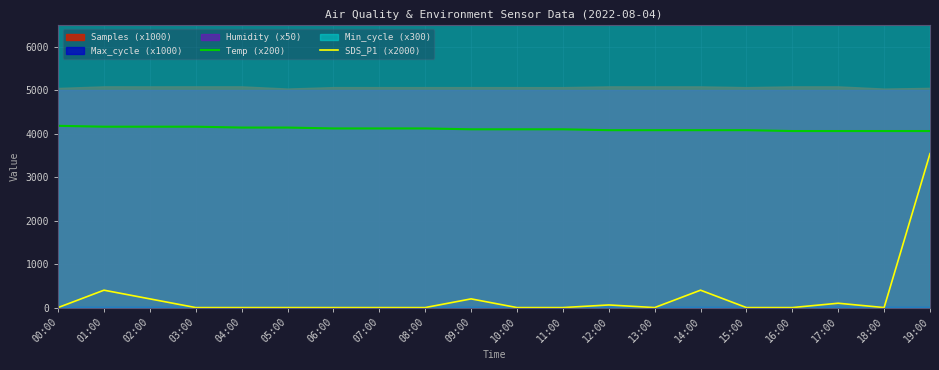

Where is Temp (x200) nearest to the value 4120?

06:00